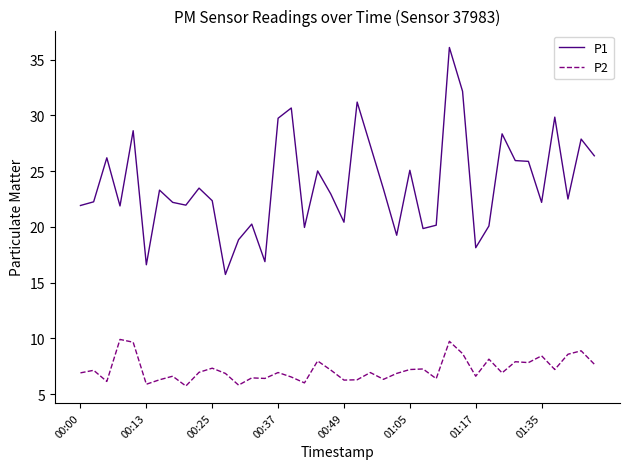

Which series has the largest range (max minus min)?

P1